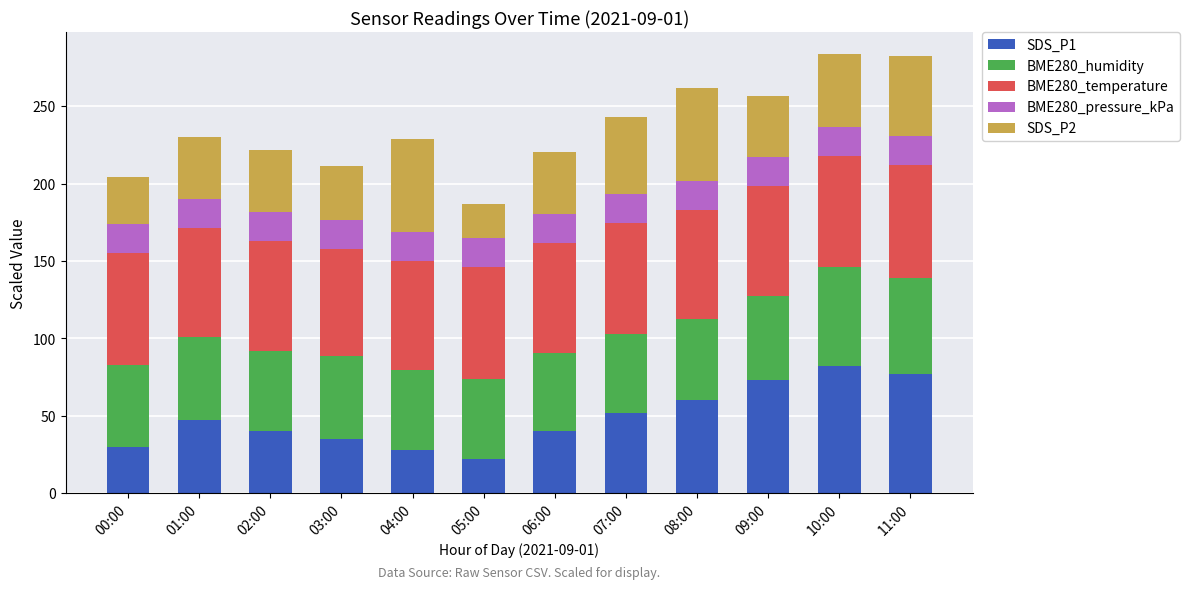

What is the average value of the SDS_P1 series?

48.8